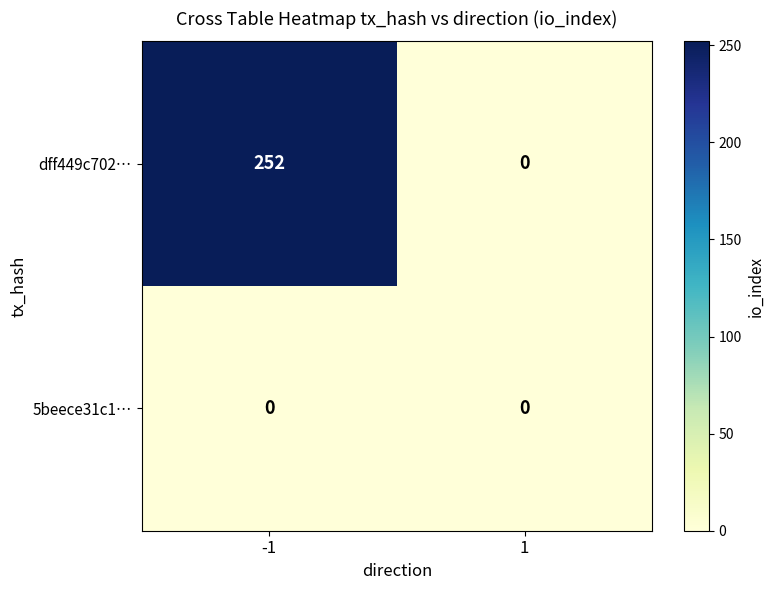

Is it true that 5beece31c1… equals 0 at -1?

True